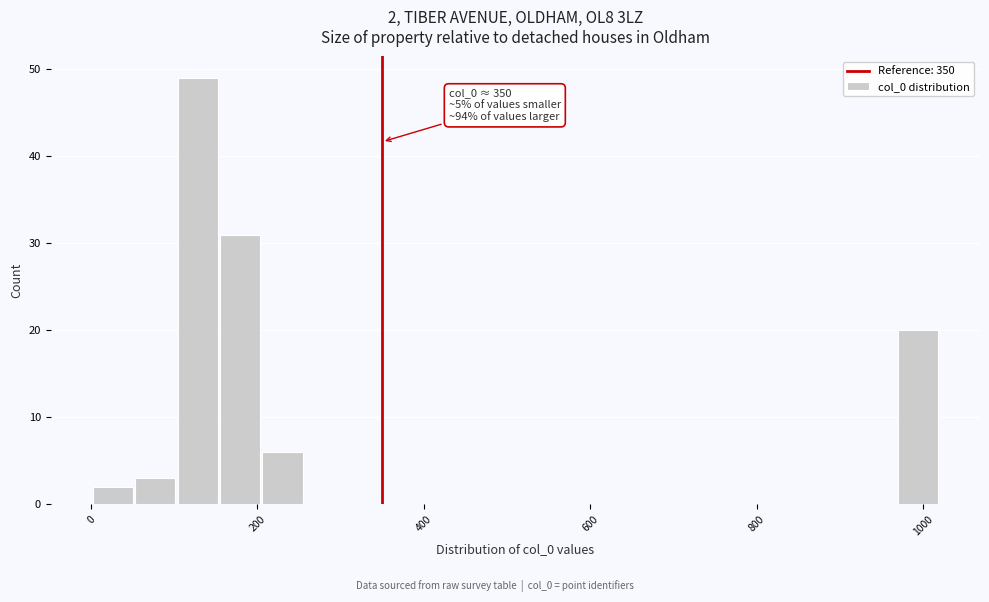

Read against the x-axis, roughly where is the centre of the tallest bar?

120